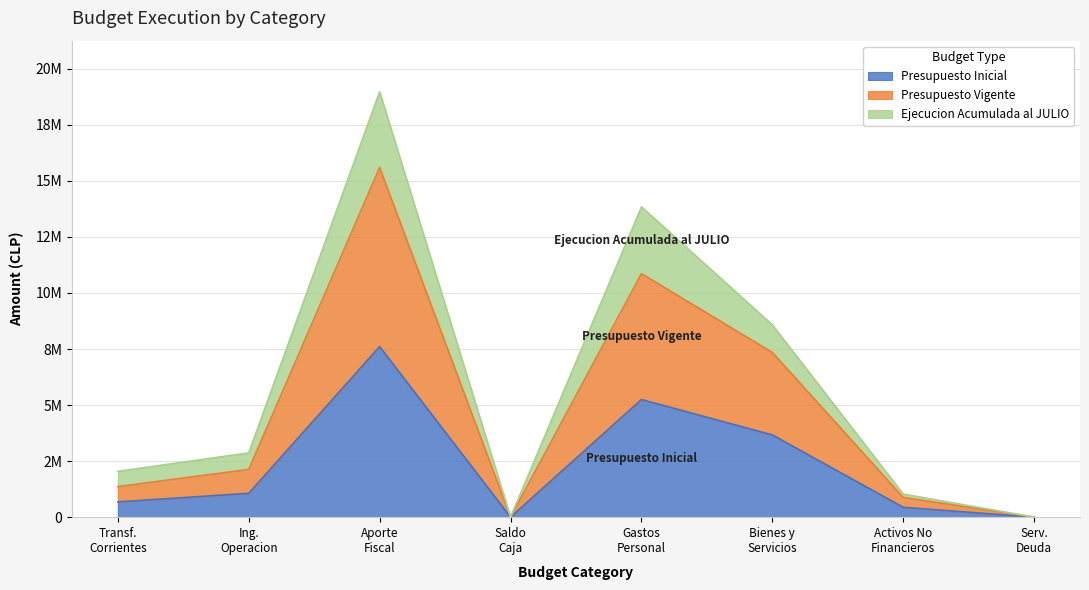

True or false: Presupuesto Inicial and Presupuesto Vigente intersect in this chart.

False